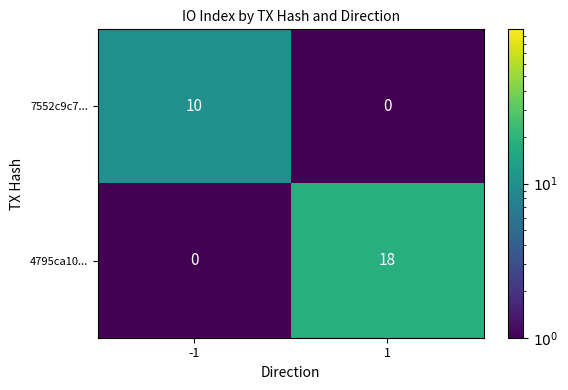

What is the maximum value for 4795ca10...?

18